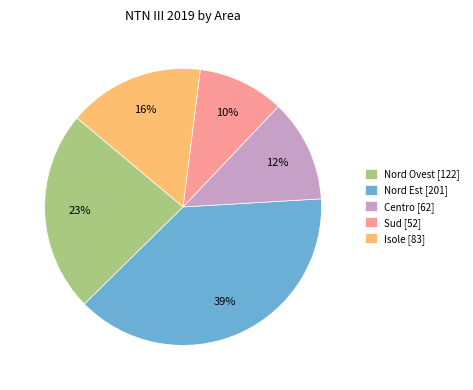

To the nearest percent, what portion does Centro represent?

12%